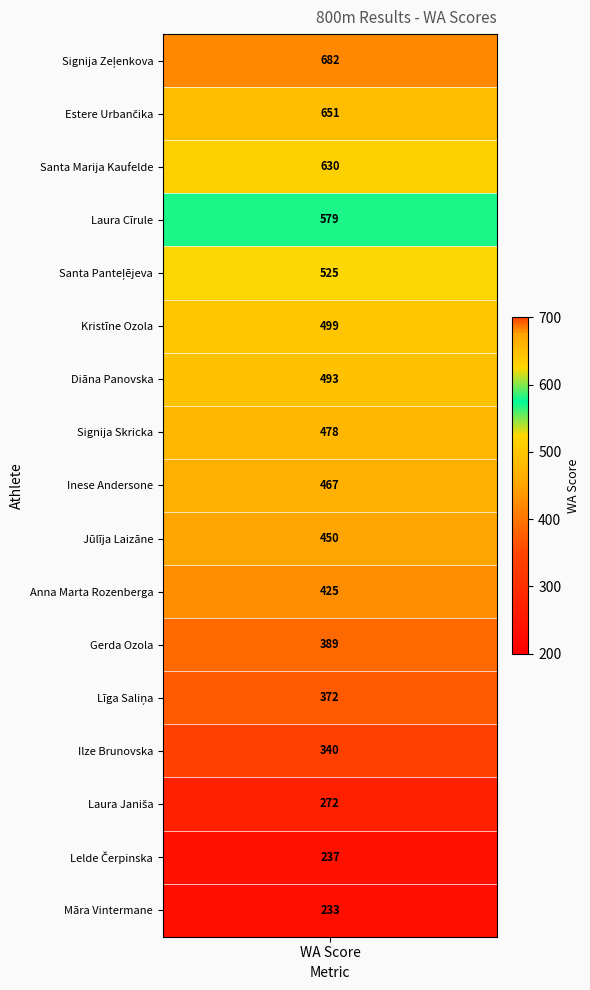

Where does the data first go above 467?

Signija Zeļenkova